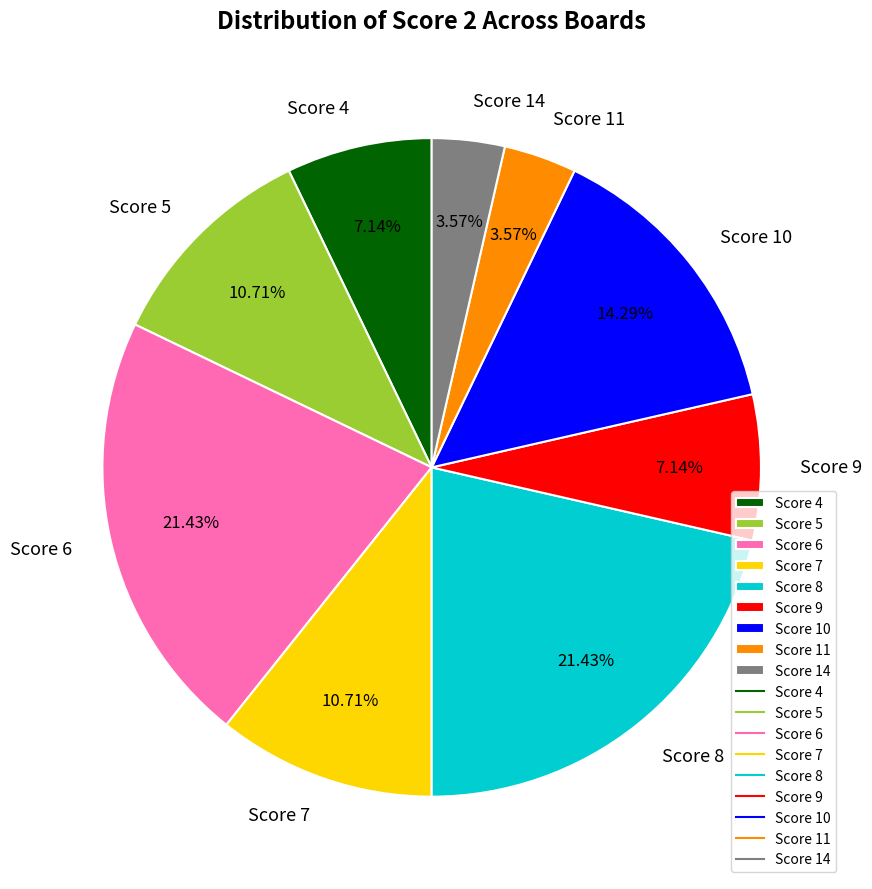

Do Score 8 and Score 4 together represent more than half of the pie?

No